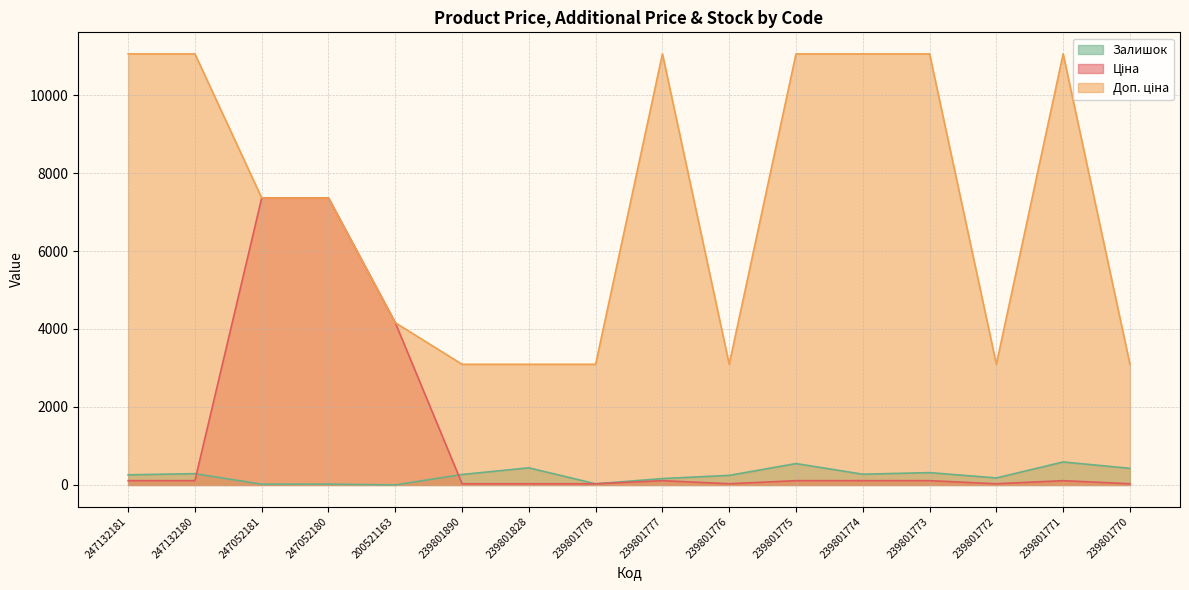

List the labels in order of Доп. ціна value, smallest first.

239801890, 239801828, 239801778, 239801776, 239801772, 239801770, 200521163, 247052181, 247052180, 247132181, 247132180, 239801777, 239801775, 239801774, 239801773, 239801771